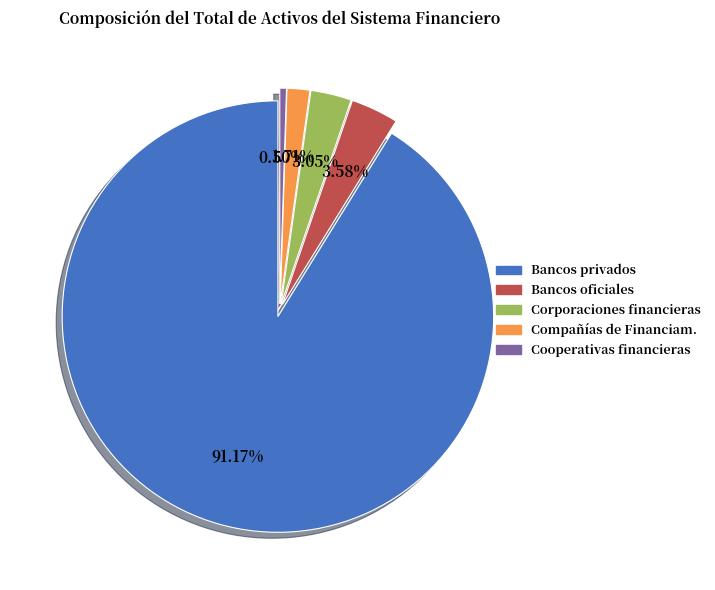

Is Corporaciones financieras the majority of the pie?

No